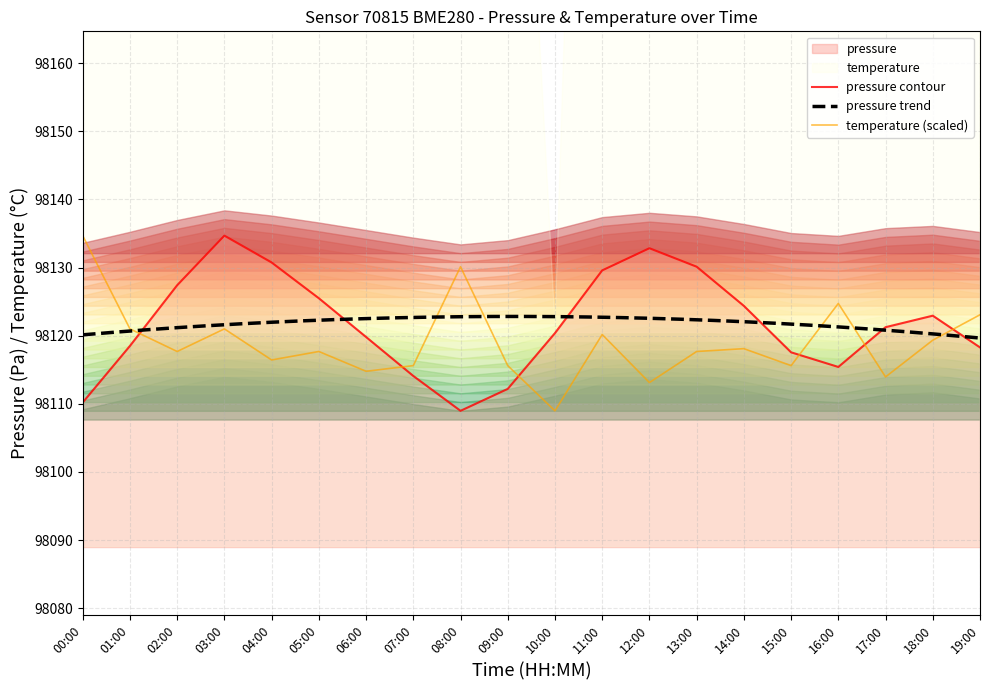

What is the average value of the pressure series?

98121.7